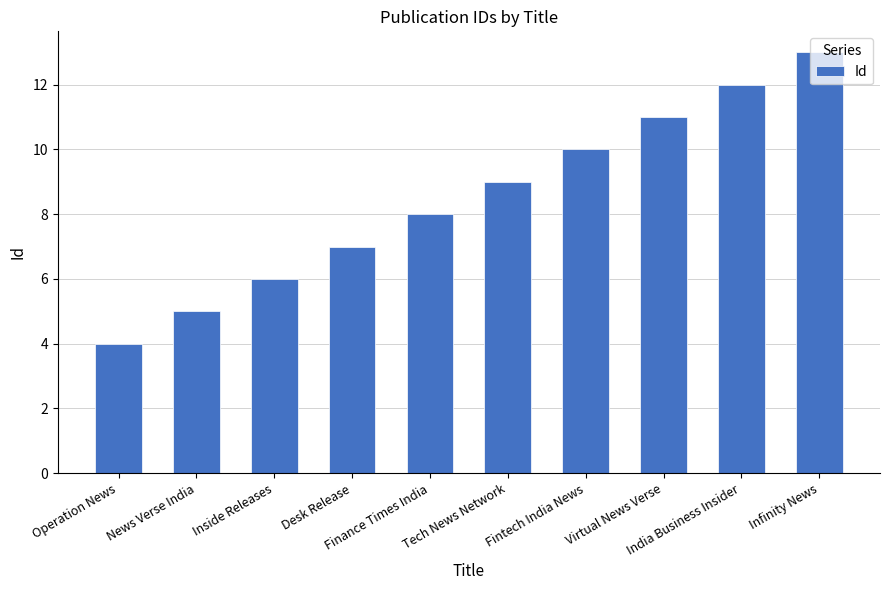

Does the chart contain stacked bars?

No